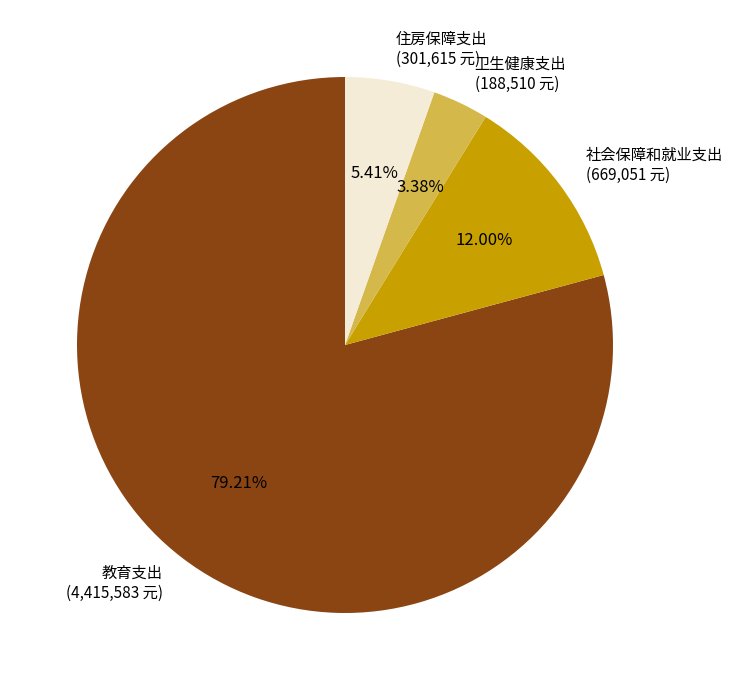

Is there a majority slice in this chart?

Yes